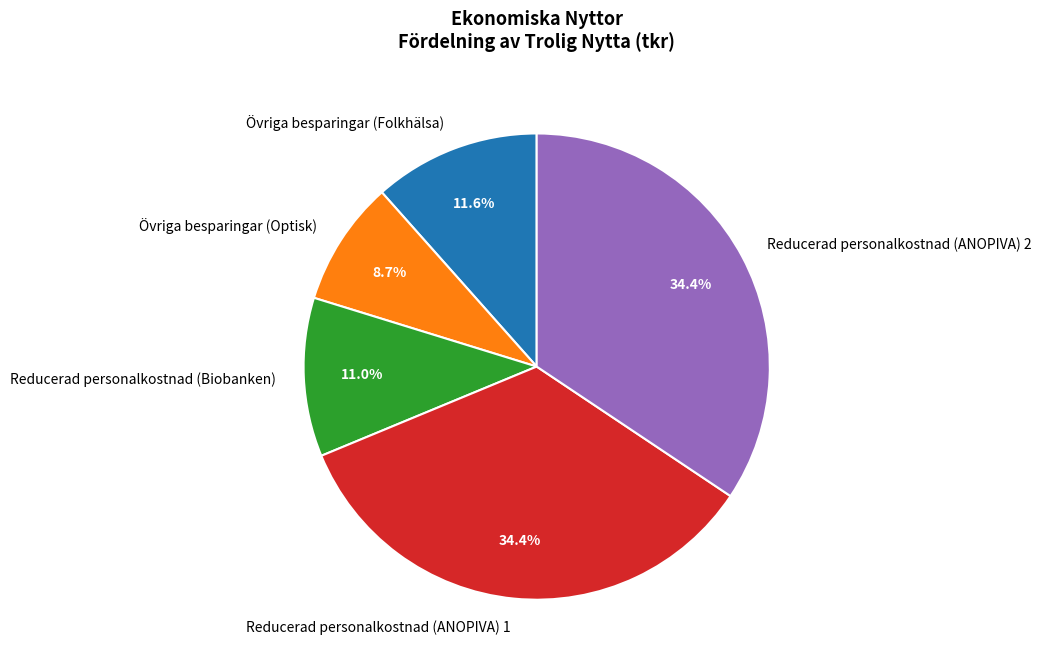

To the nearest percent, what is the combined percentage of Övriga besparingar (Optisk) and Övriga besparingar (Folkhälsa)?

20%